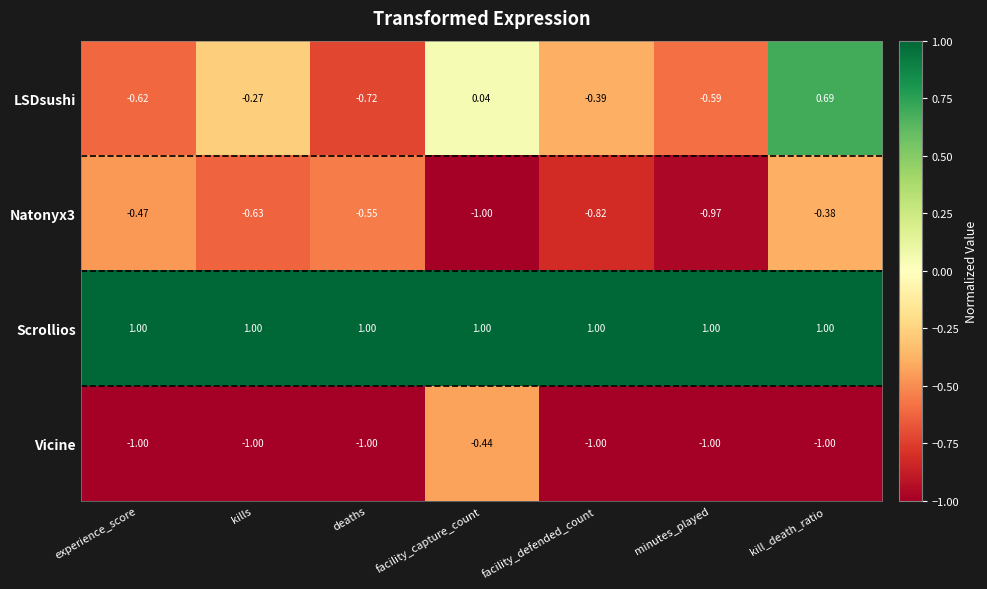

Which series has the largest total across all categories?

Scrollios